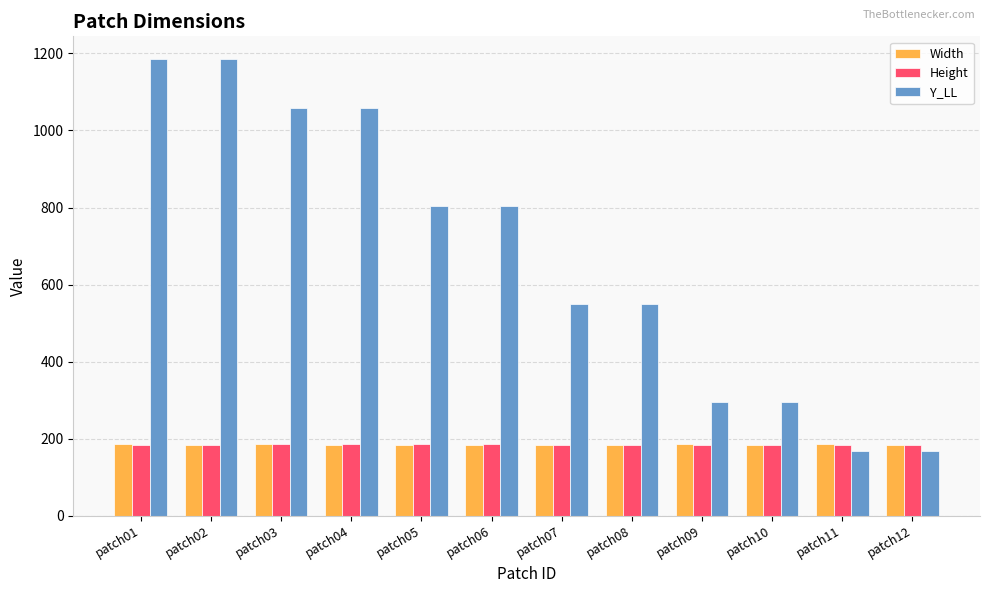

Count the number of categories in the chart.

12